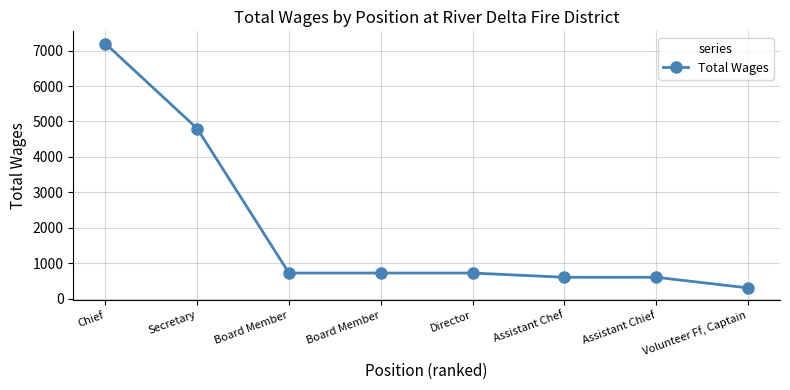

What is the approximate value at Board Member, to the nearest 100?

700